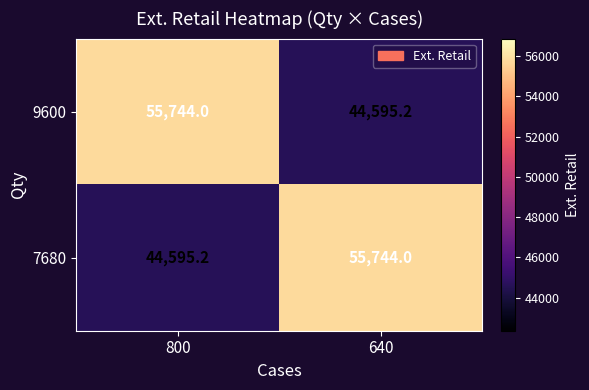

The value of 7680 at 800 is 44595.2. True or false?

True